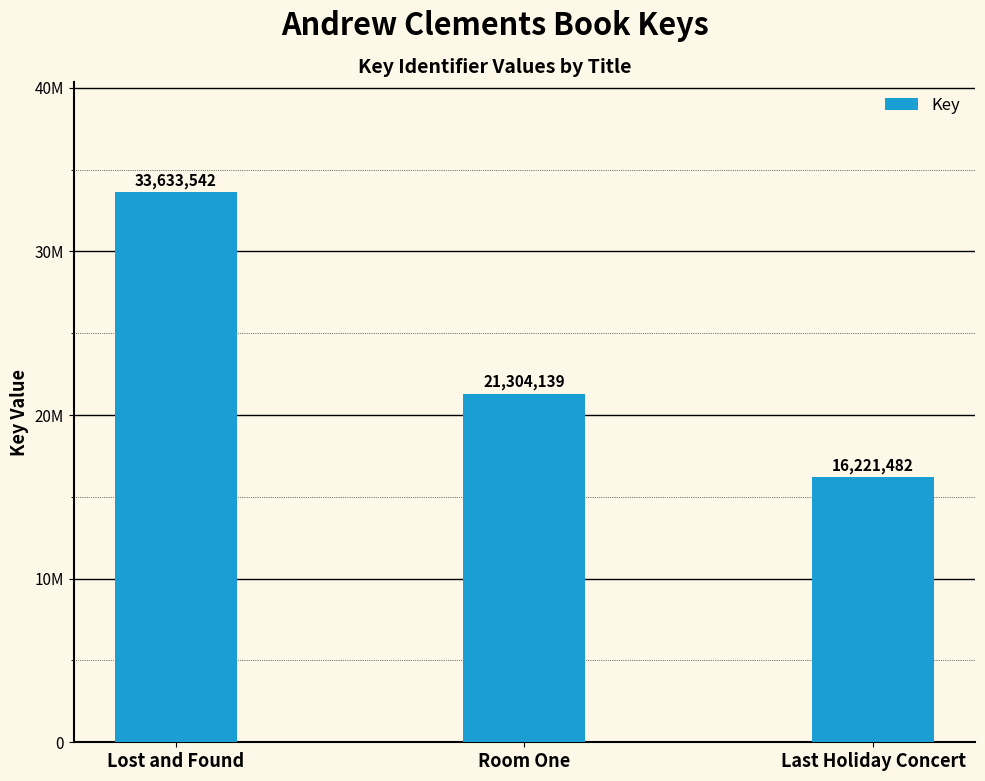

Which has a higher value, Last Holiday Concert or Lost and Found?

Lost and Found